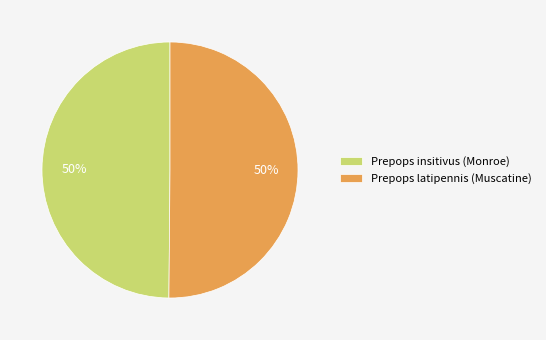

True or false: Prepops insitivus (Monroe) accounts for 50% of the total.

True